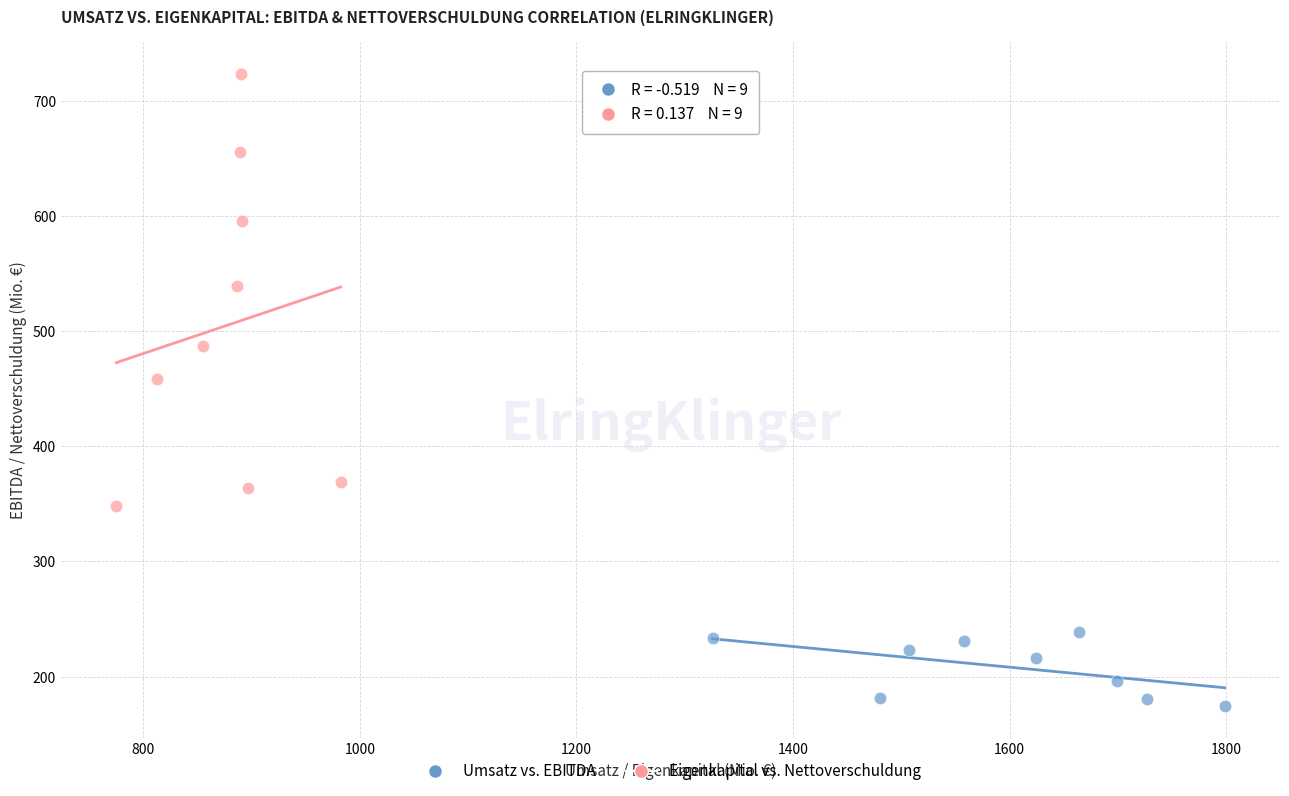

Which series contains the lowest Y value?

Umsatz vs. EBITDA